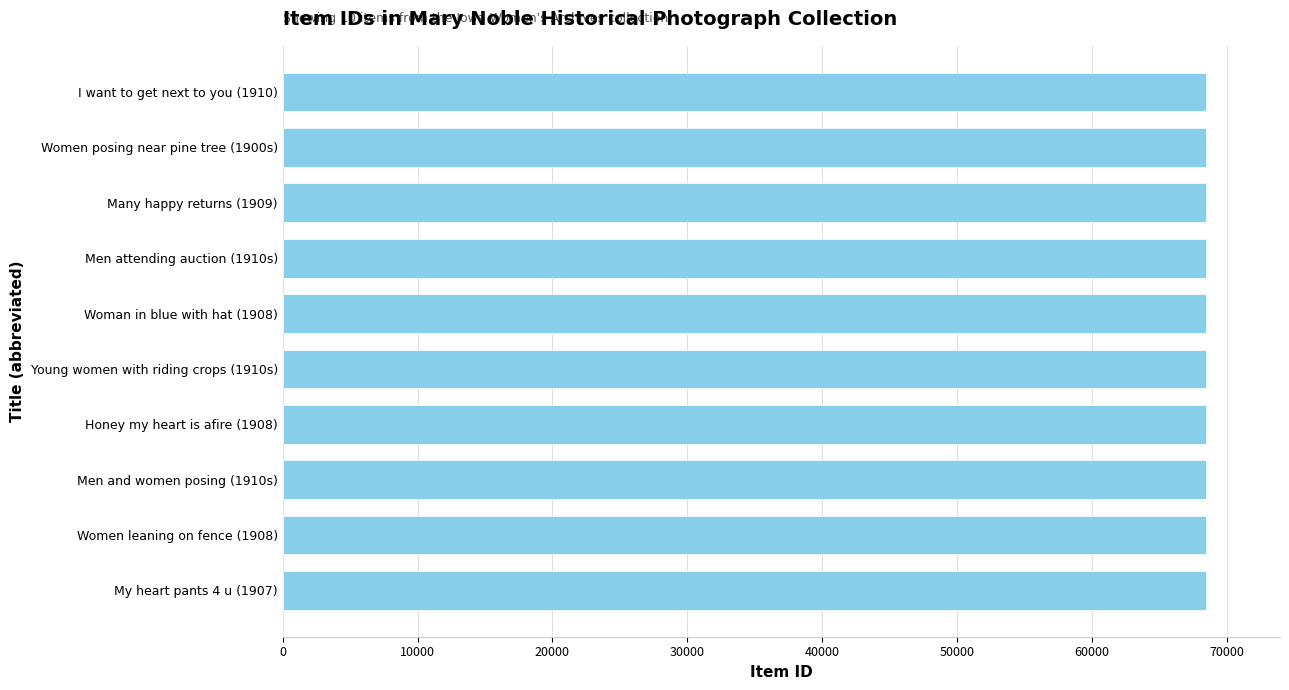

The chart shows a value of 68448 at Honey my heart is afire (1908). True or false?

True